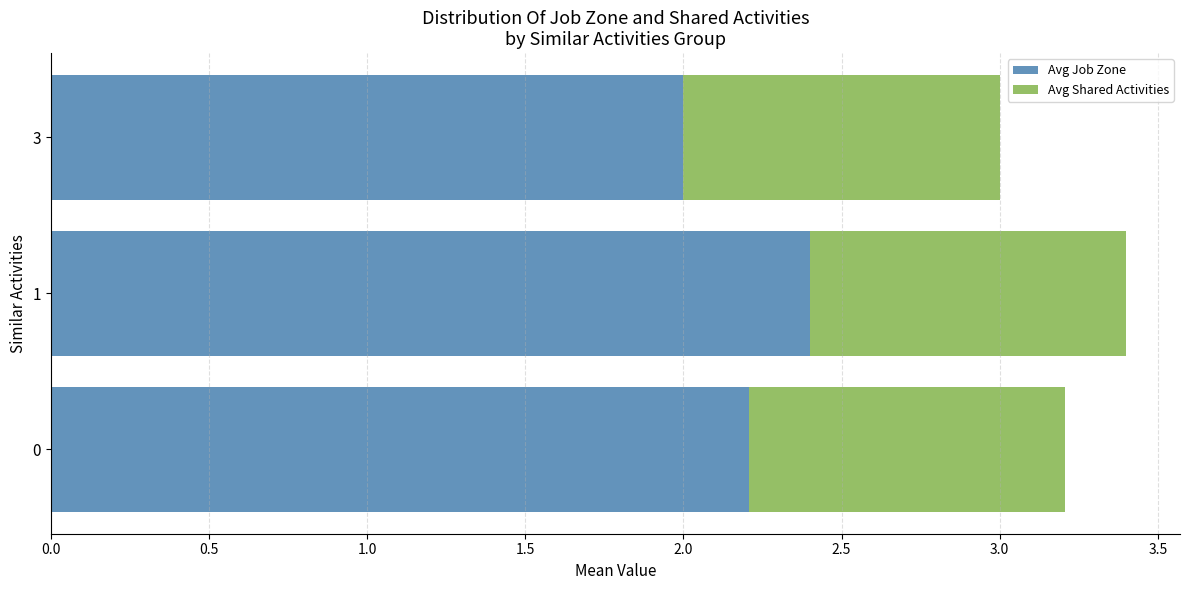

List the labels in order of Avg Job Zone value, largest first.

1, 0, 3